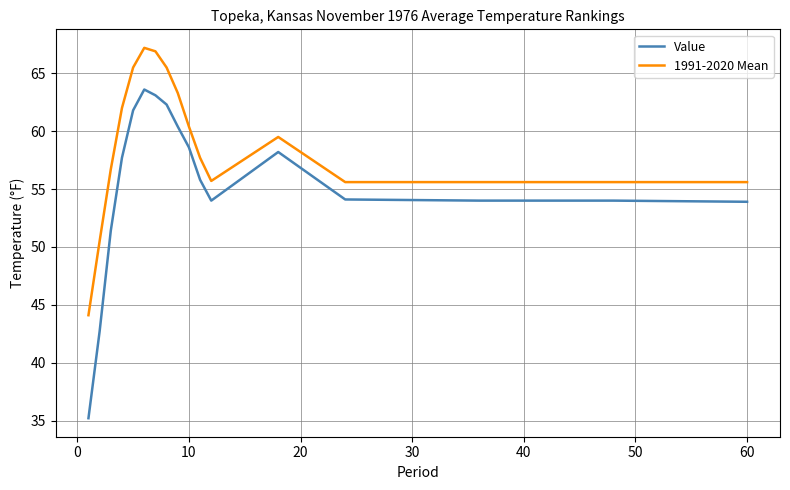

What is the maximum value shown in the chart?

67.2